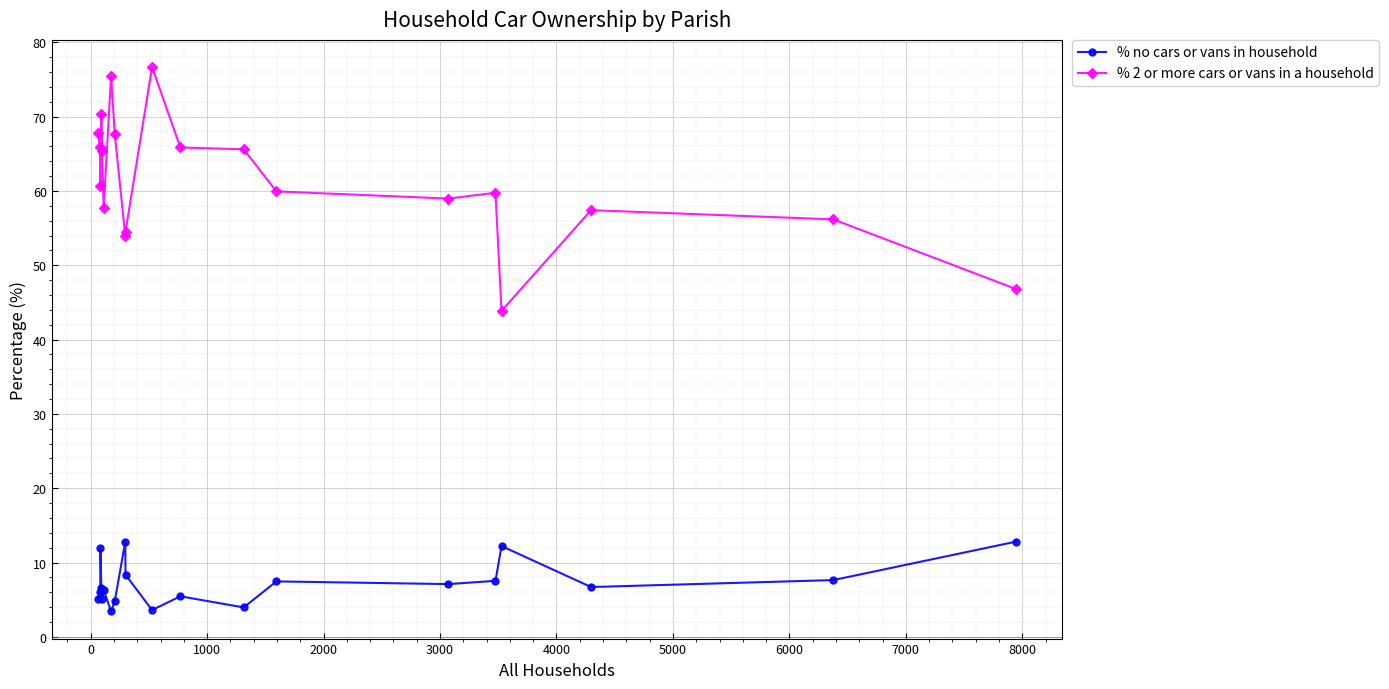

How many lines are shown in the chart?

2